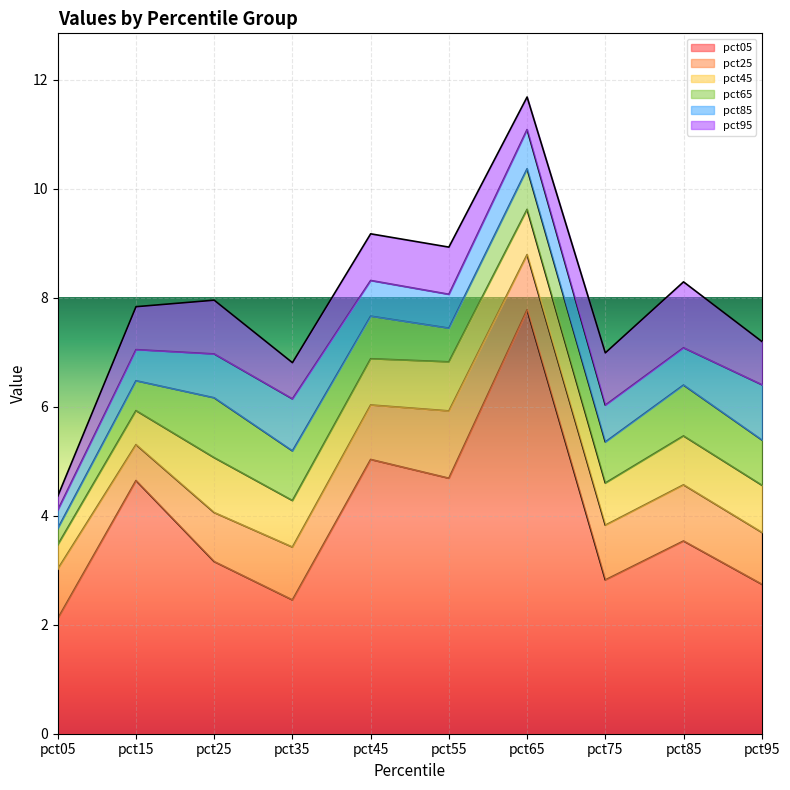

Rank the series by their maximum value, from lowest to highest.

pct45, pct85, pct65, pct95, pct25, pct05